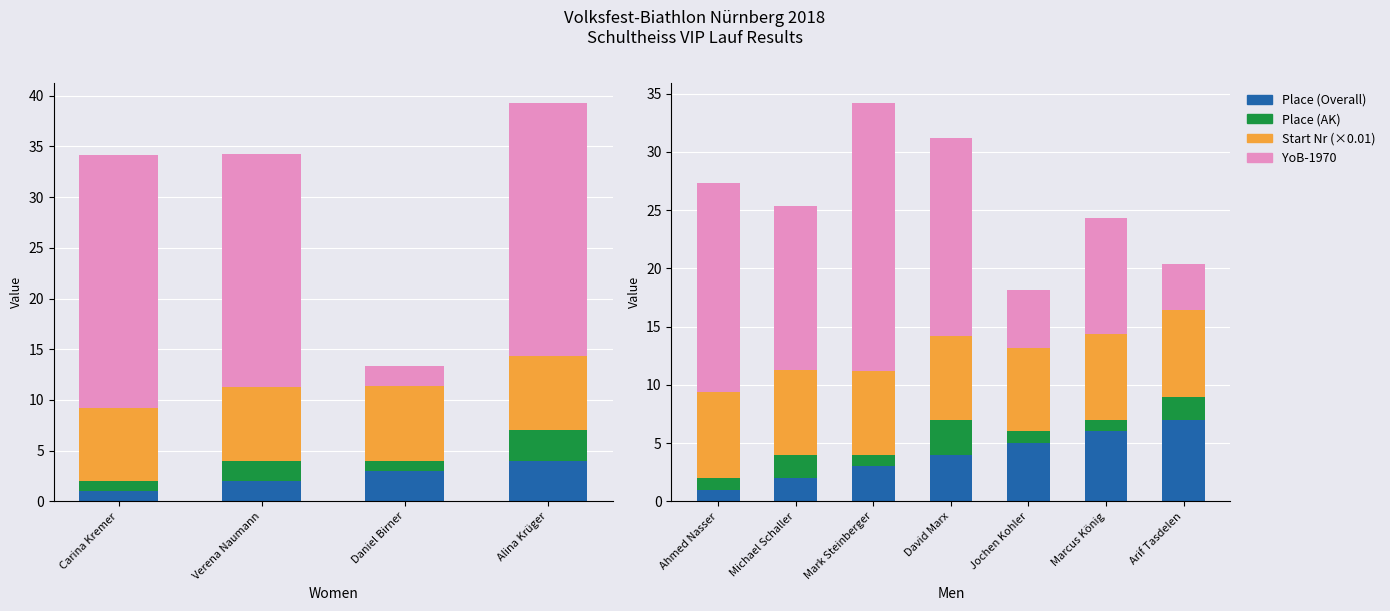

How many bars are there in each group?

4